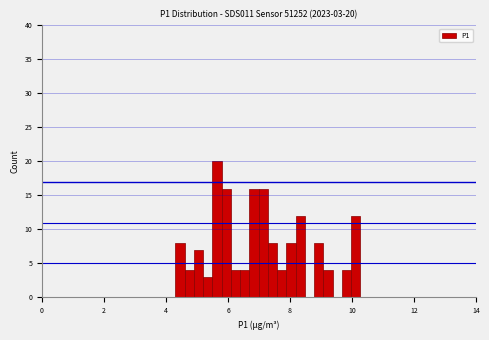

Around what value on the x-axis is the tallest bar? Give the approximate position of its centre, as read against the axis.

5.6